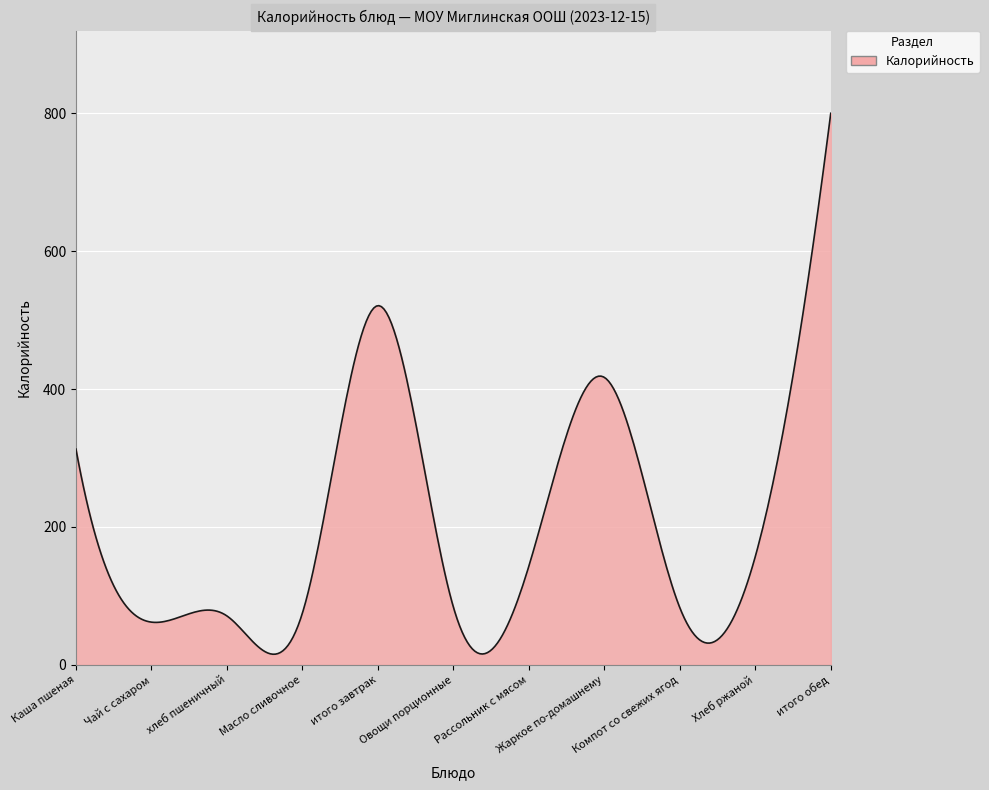

What is the greatest value displayed?

800.0